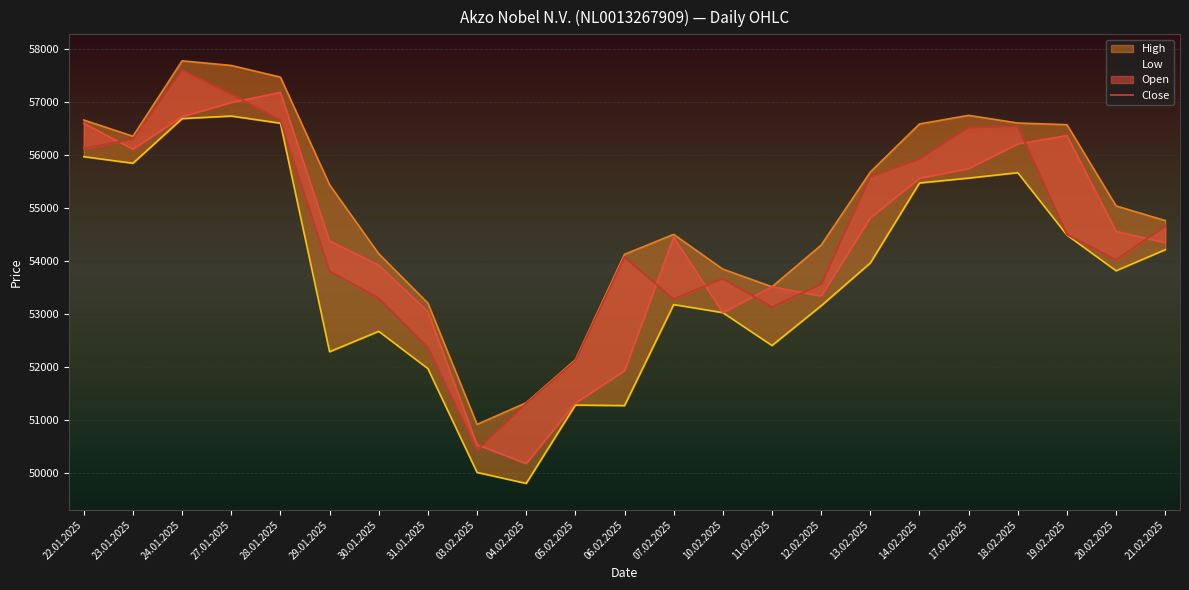

The value of Open at 29.01.2025 is 54381. True or false?

True